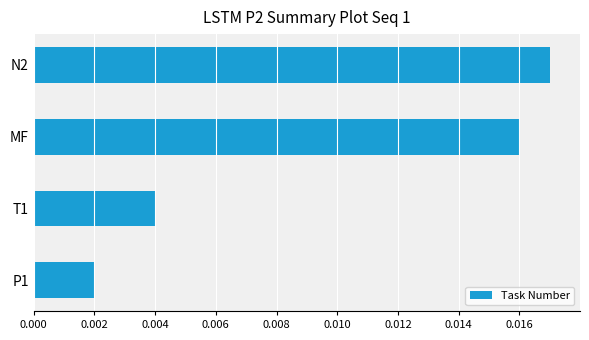

Count the values in the range 0 to 1.

4